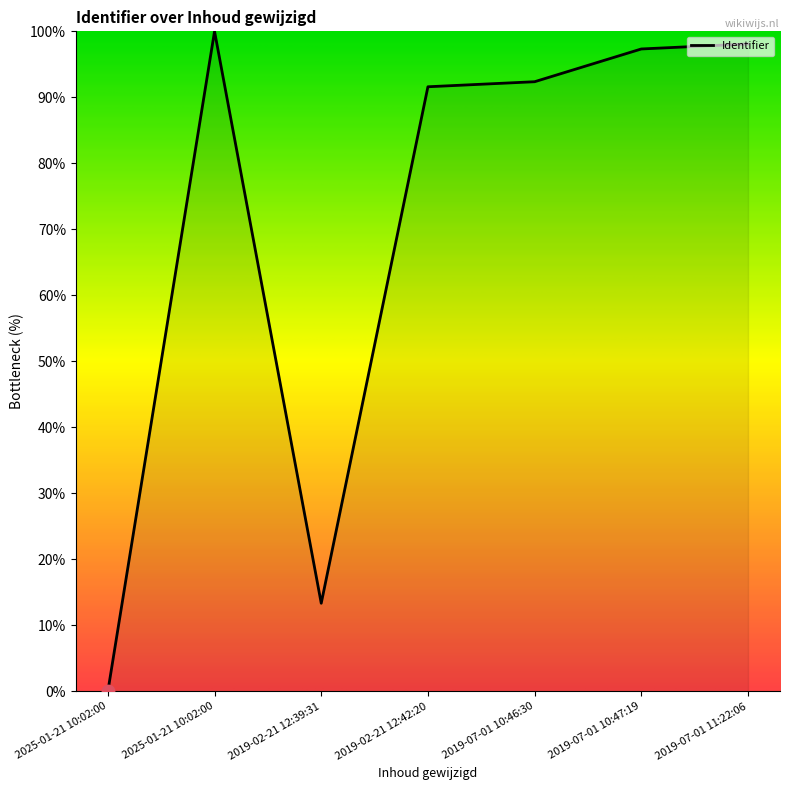

Which has a higher value, 2019-07-01 11:22:06 or 2019-07-01 10:47:19?

2019-07-01 11:22:06